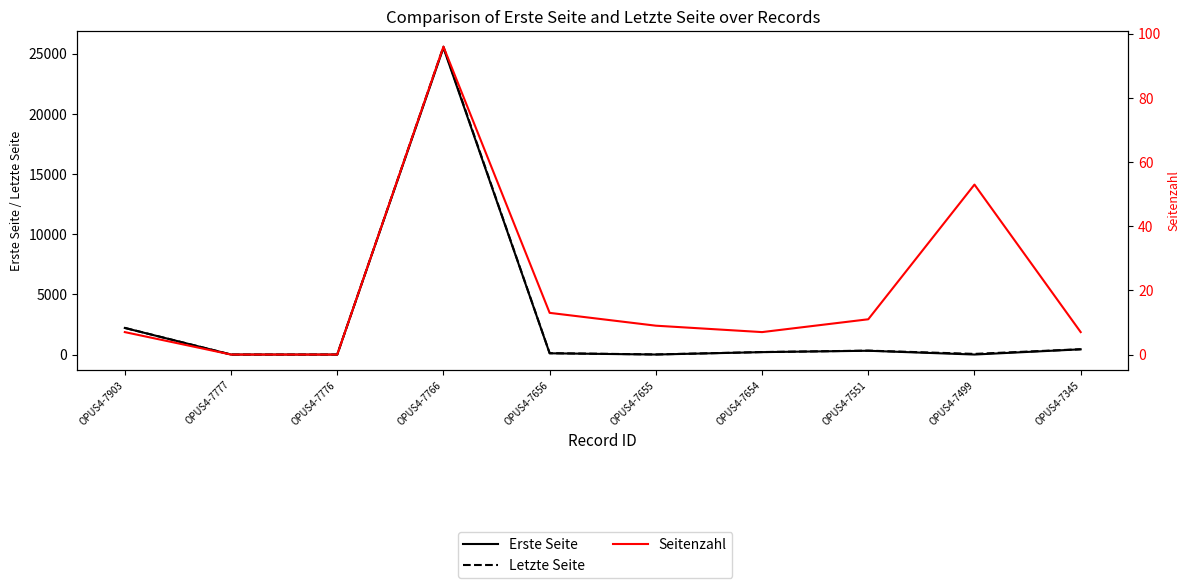

At which category does the chart reach its minimum across all series?

OPUS4-7777